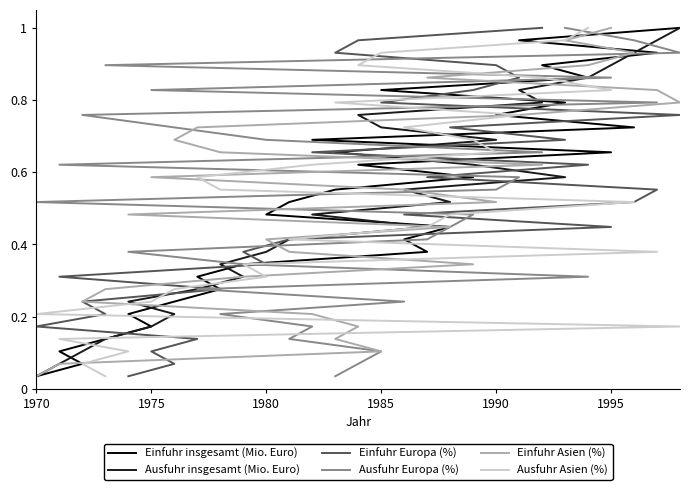

At how many categories does at least one series exceed 0?

29